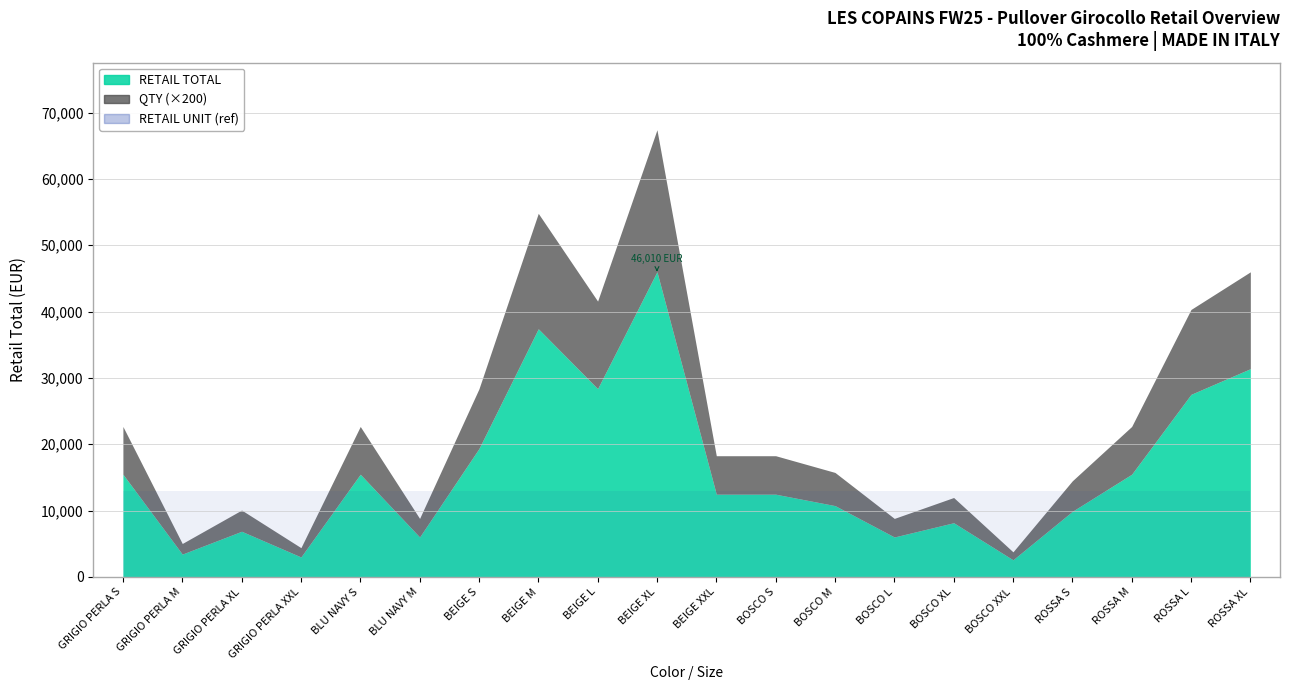

Reading left to right, what are all the values shown in this chart?

RETAIL TOTAL: GRIGIO PERLA S=15480	GRIGIO PERLA M=3440	GRIGIO PERLA XL=6880	GRIGIO PERLA XXL=3010	BLU NAVY S=15480	BLU NAVY M=6020	BEIGE S=19350	BEIGE M=37410	BEIGE L=28380	BEIGE XL=46010	BEIGE XXL=12470	BOSCO S=12470	BOSCO M=10750	BOSCO L=6020	BOSCO XL=8170	BOSCO XXL=2580	ROSSA S=9890	ROSSA M=15480	ROSSA L=27520	ROSSA XL=31390
QTY: GRIGIO PERLA S=36	GRIGIO PERLA M=8	GRIGIO PERLA XL=16	GRIGIO PERLA XXL=7	BLU NAVY S=36	BLU NAVY M=14	BEIGE S=45	BEIGE M=87	BEIGE L=66	BEIGE XL=107	BEIGE XXL=29	BOSCO S=29	BOSCO M=25	BOSCO L=14	BOSCO XL=19	BOSCO XXL=6	ROSSA S=23	ROSSA M=36	ROSSA L=64	ROSSA XL=73
RETAIL UNIT: GRIGIO PERLA S=430	GRIGIO PERLA M=430	GRIGIO PERLA XL=430	GRIGIO PERLA XXL=430	BLU NAVY S=430	BLU NAVY M=430	BEIGE S=430	BEIGE M=430	BEIGE L=430	BEIGE XL=430	BEIGE XXL=430	BOSCO S=430	BOSCO M=430	BOSCO L=430	BOSCO XL=430	BOSCO XXL=430	ROSSA S=430	ROSSA M=430	ROSSA L=430	ROSSA XL=430